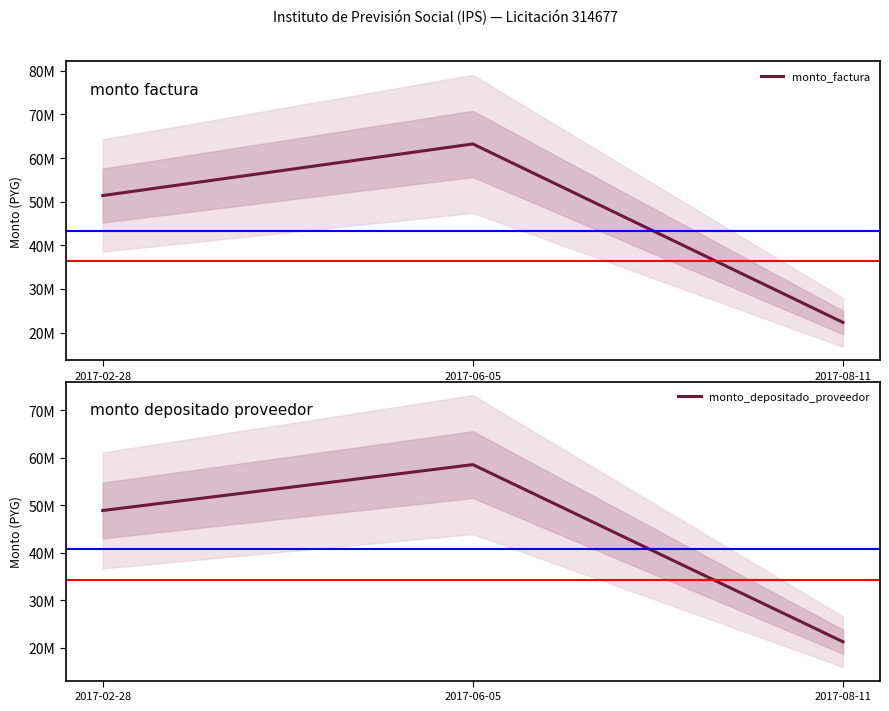

Between 2017-02-28 and 2017-06-05, which series saw the biggest shift?

monto_factura